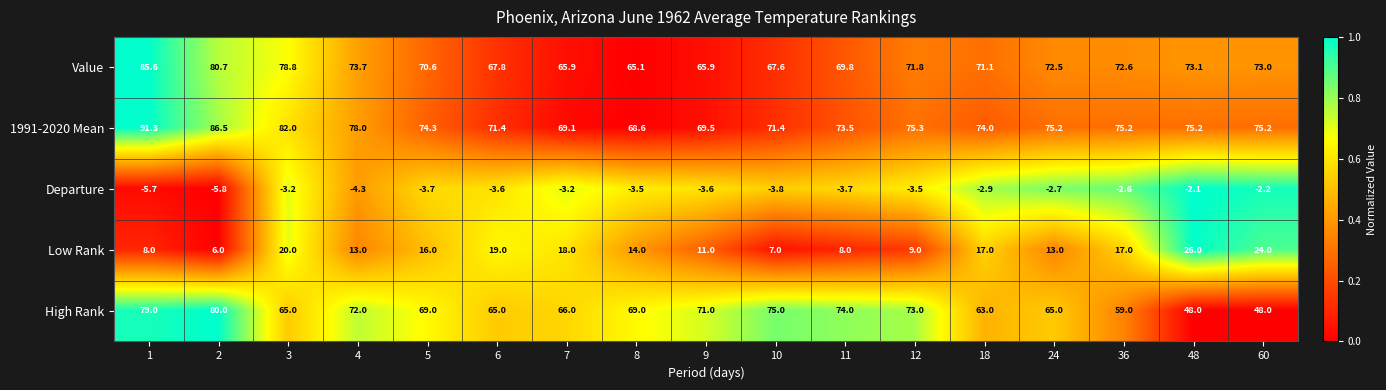

What is the maximum value shown in the chart?

91.3